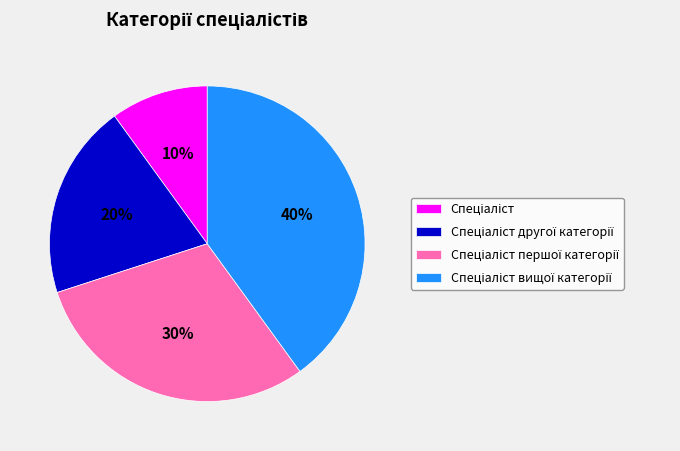

Does any single category account for the majority?

No